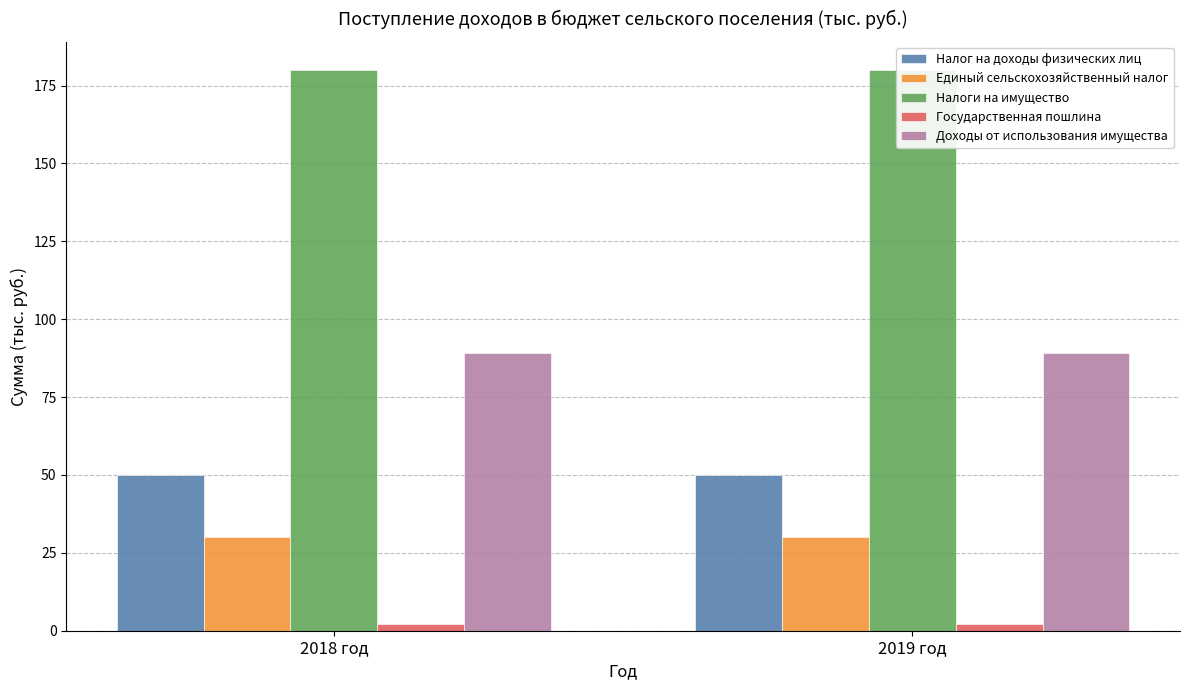

What is the label of the 2nd bar from the right?

2018 год